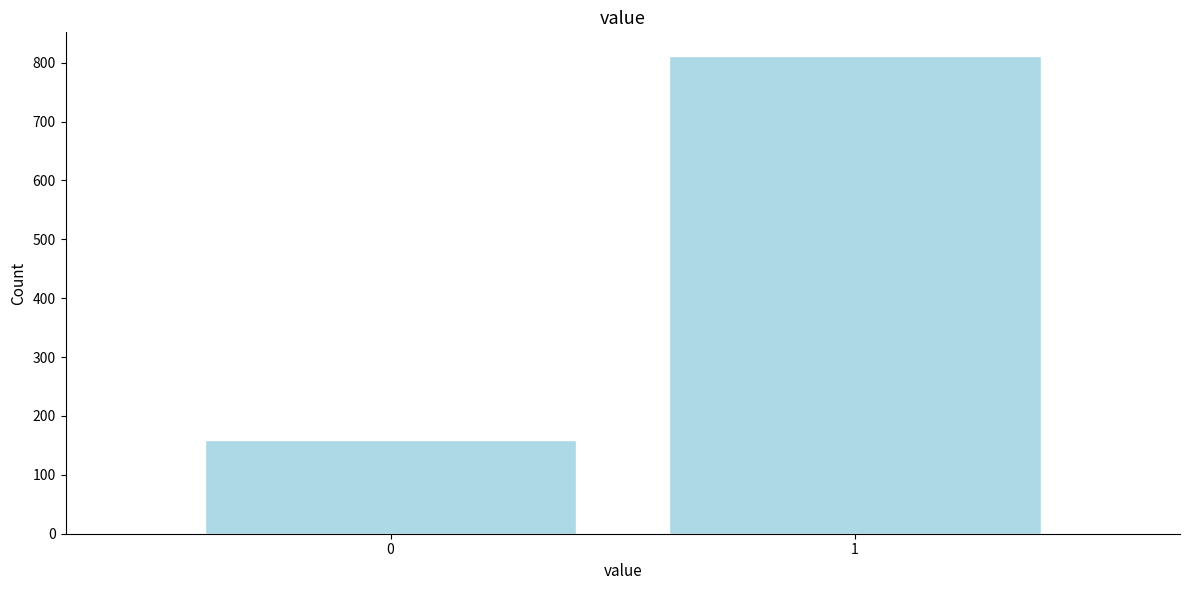

Reading right to left, what are all the values shown in this chart?

1=811	0=159